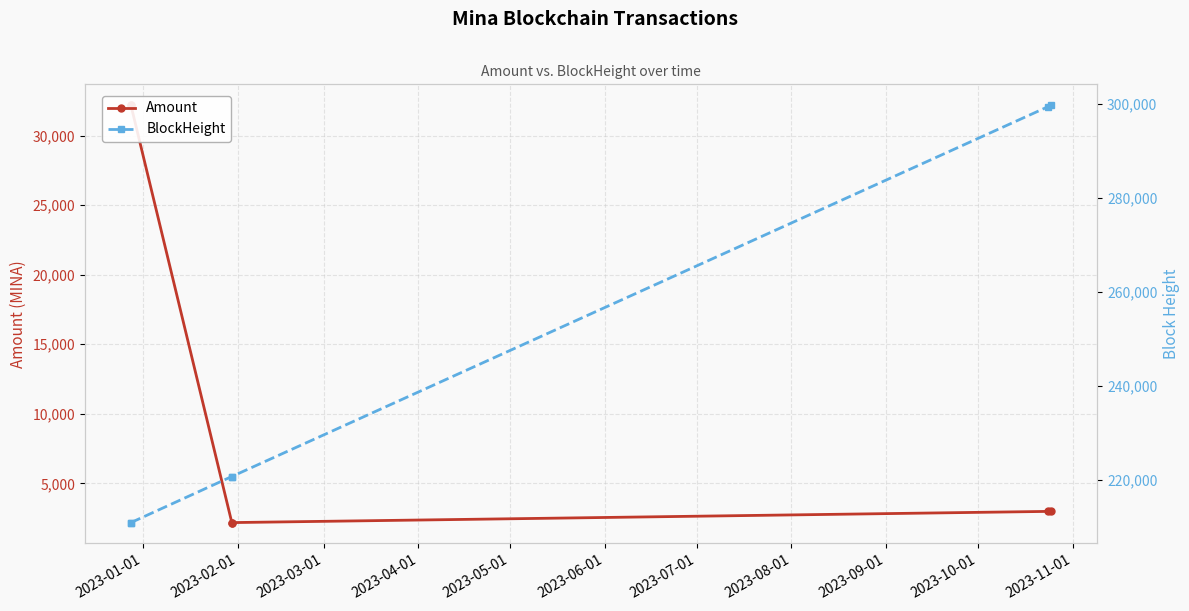

True or false: Amount and BlockHeight cross at least once.

False